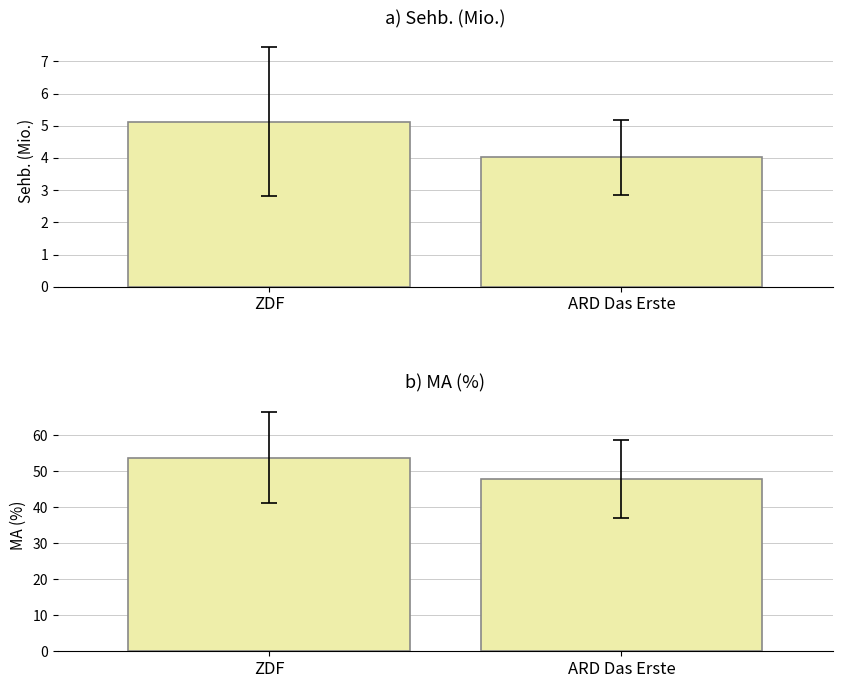

Between ARD Das Erste and ZDF, which is larger?

ZDF